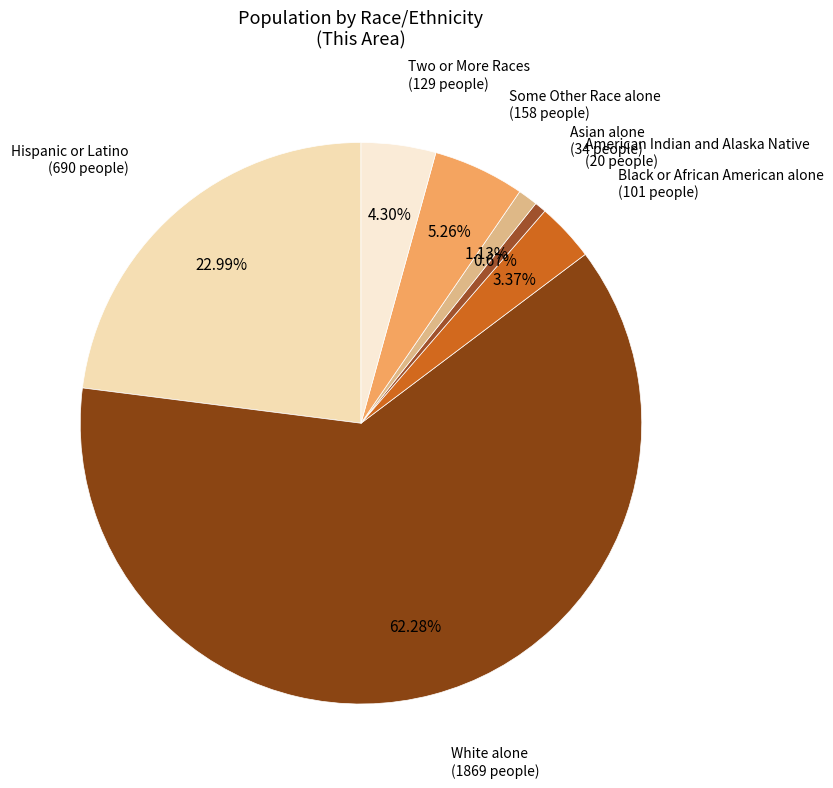

Rank the categories by value from lowest to highest.

American Indian and Alaska Native, Asian alone, Black or African American alone, Two or More Races, Some Other Race alone, Hispanic or Latino, White alone